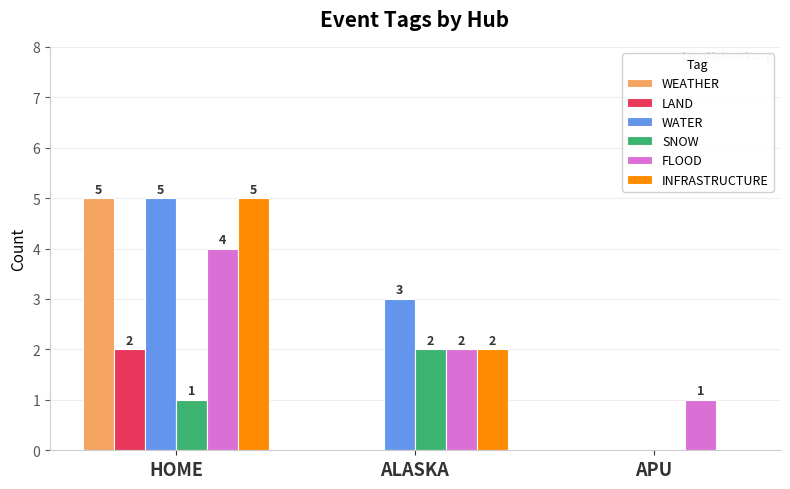

How many groups of bars are there?

3